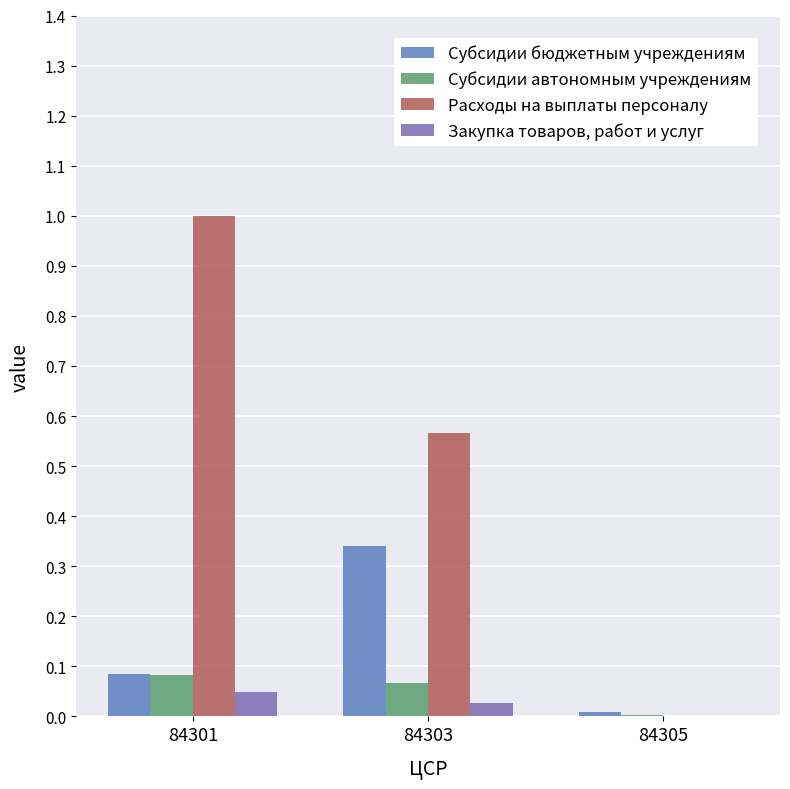

Read the Расходы на выплаты персоналу value at 84301.

1.0